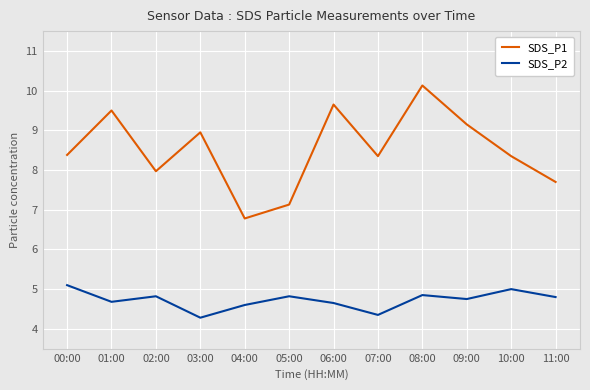

Which label corresponds to the largest value in the chart?

08:00